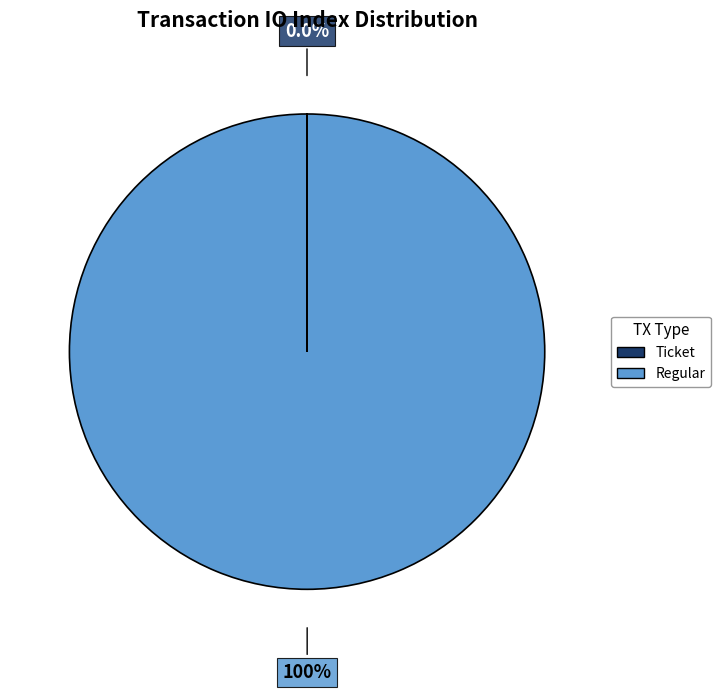

Is there a majority slice in this chart?

Yes